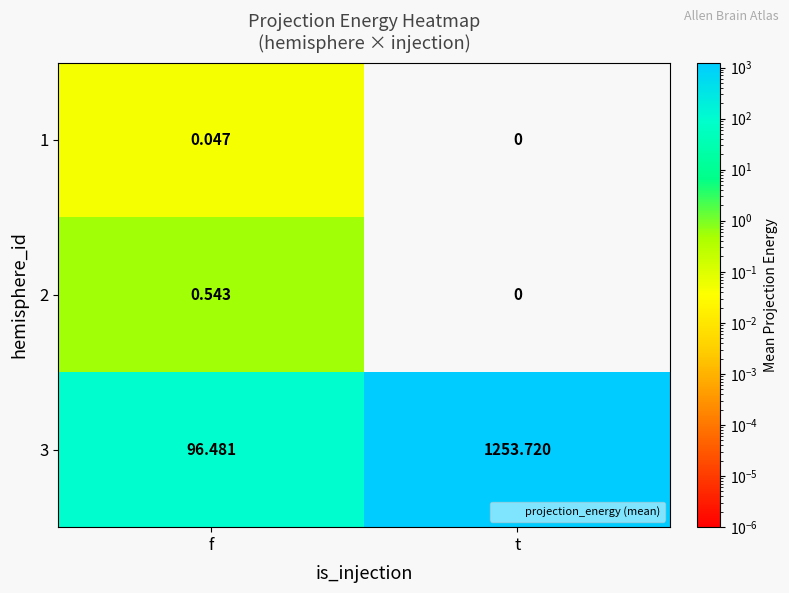

At which category is the sum across all series the highest?

t